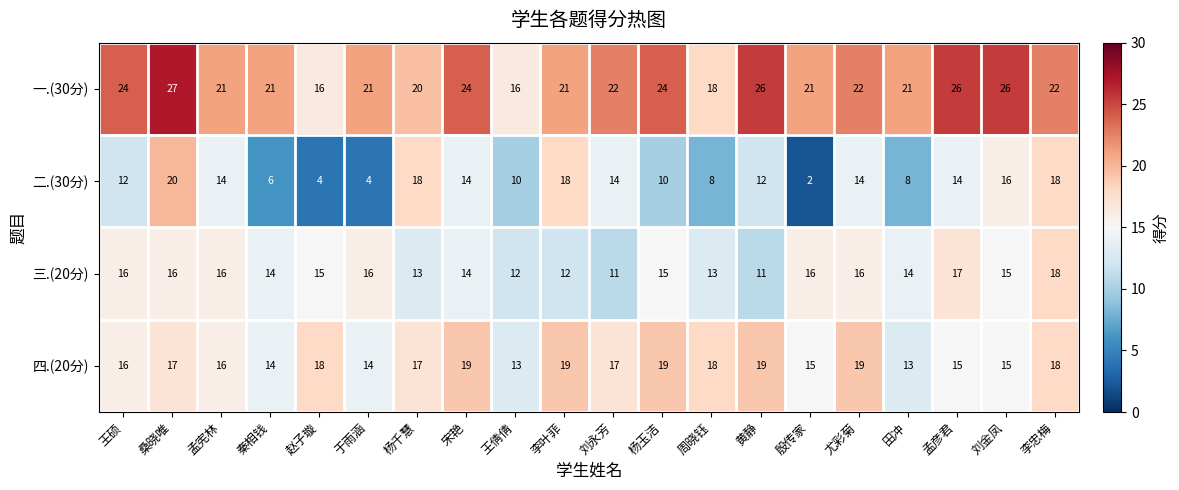

Rank the series by their average value, from highest to lowest.

一.(30分), 四.(20分), 三.(20分), 二.(30分)